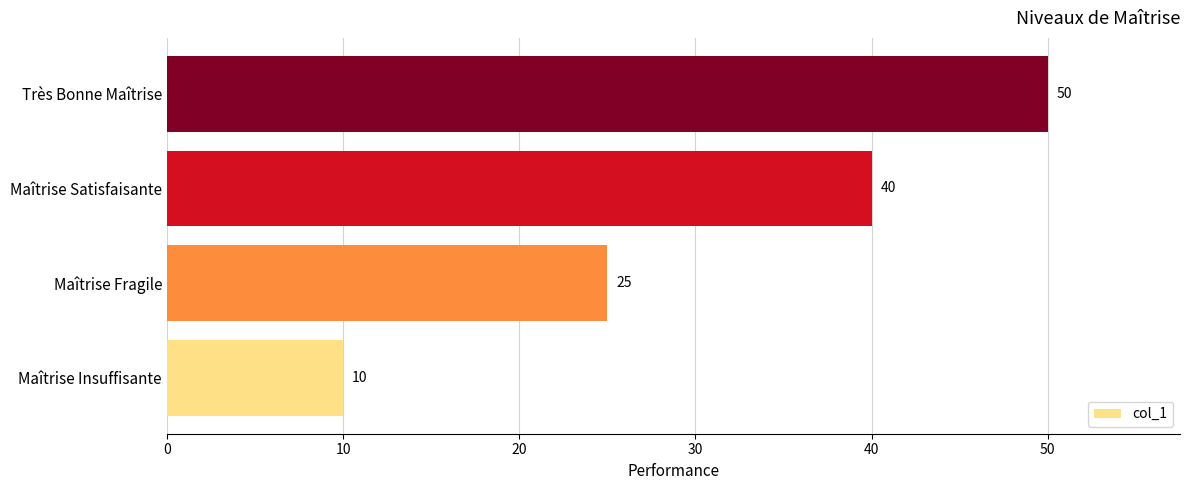

Reading top to bottom, transcribe all the data shown in this chart.

50	40	25	10